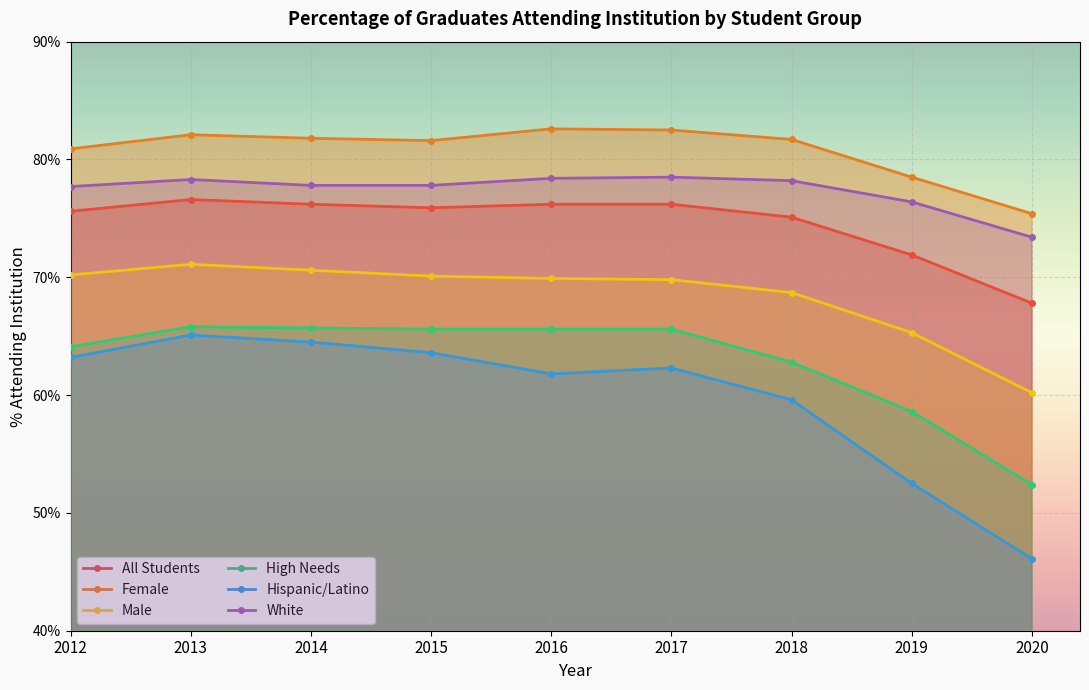

What is the value of the Male point at the 3rd from the left?

70.6